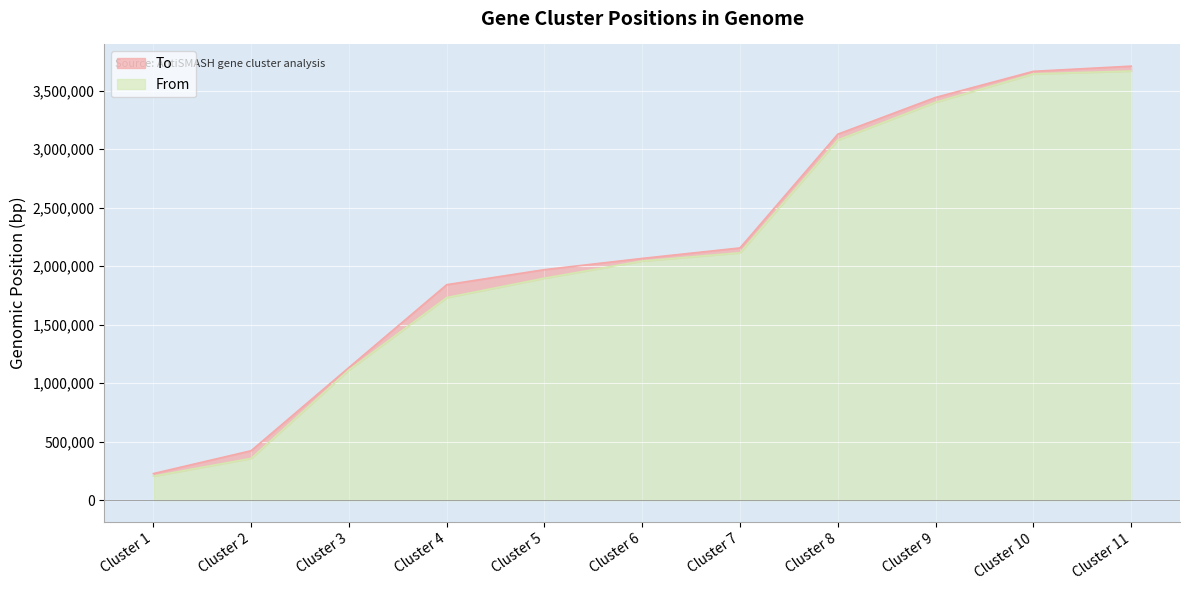

The value of From at Cluster 4 is 1731762. True or false?

True